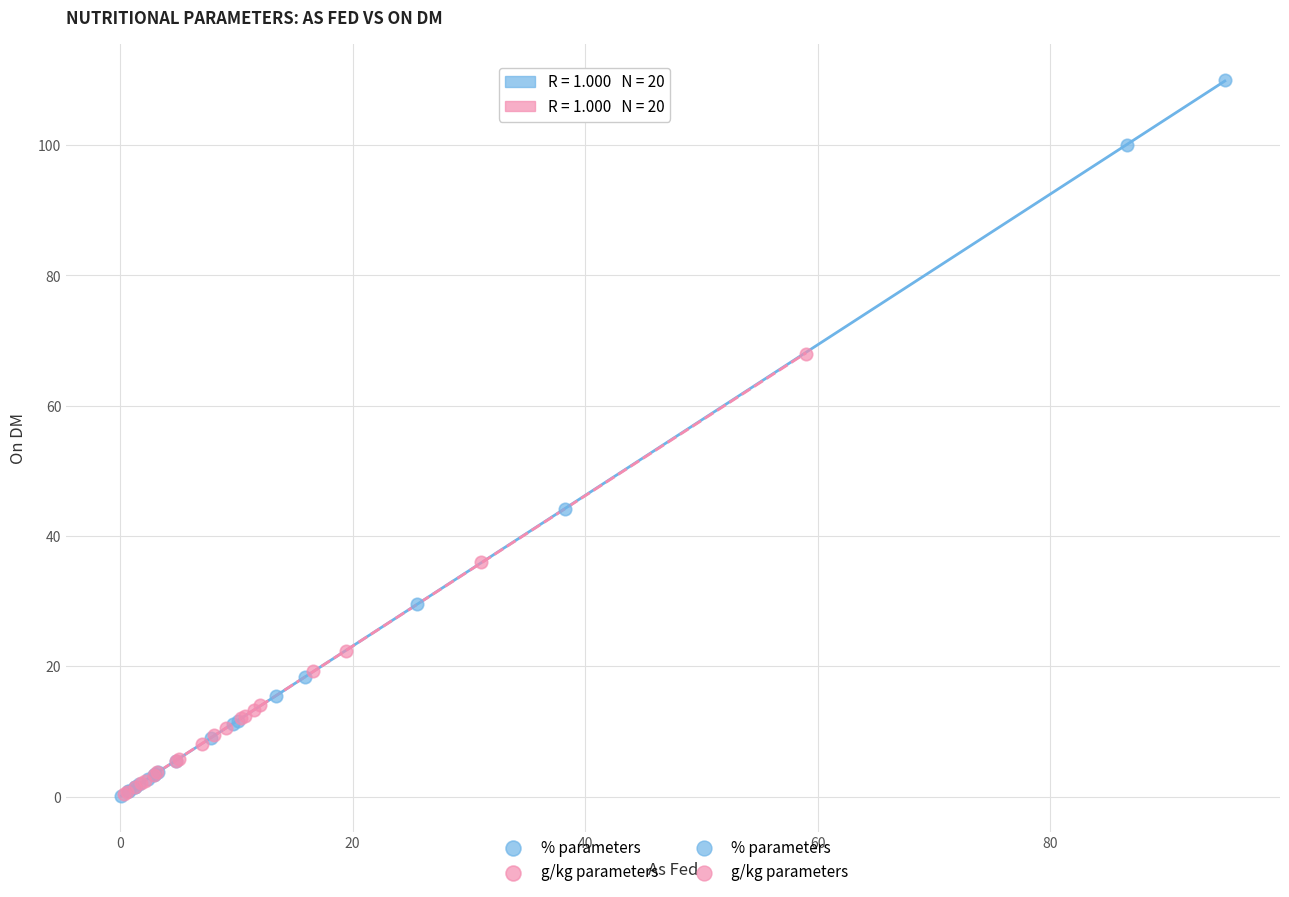

Which series has the largest Y range (max minus min)?

% parameters